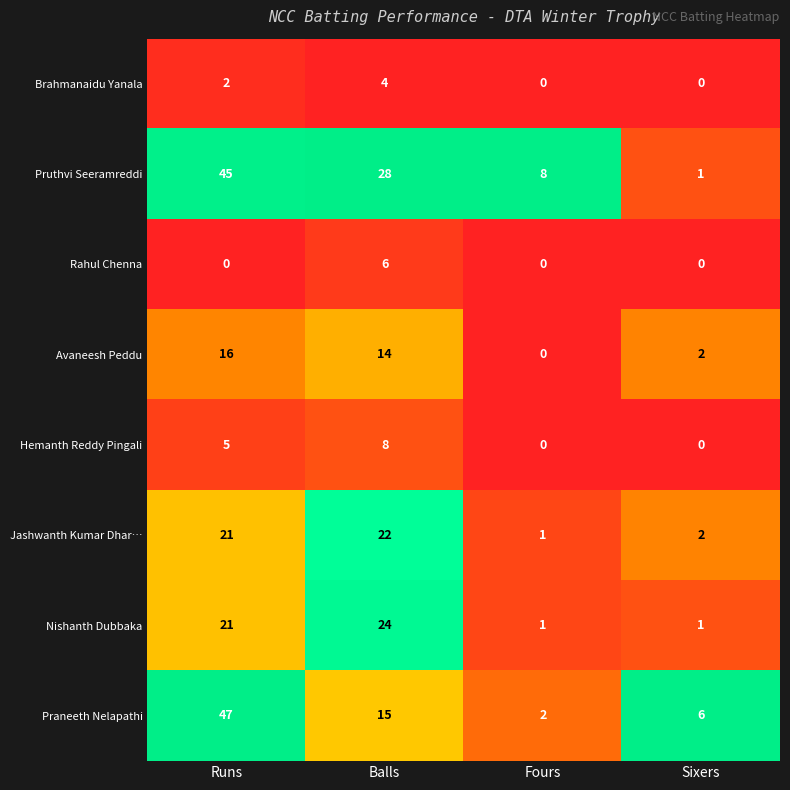

What is the difference between the maximum and minimum values in the Hemanth Reddy Pingali series?

8